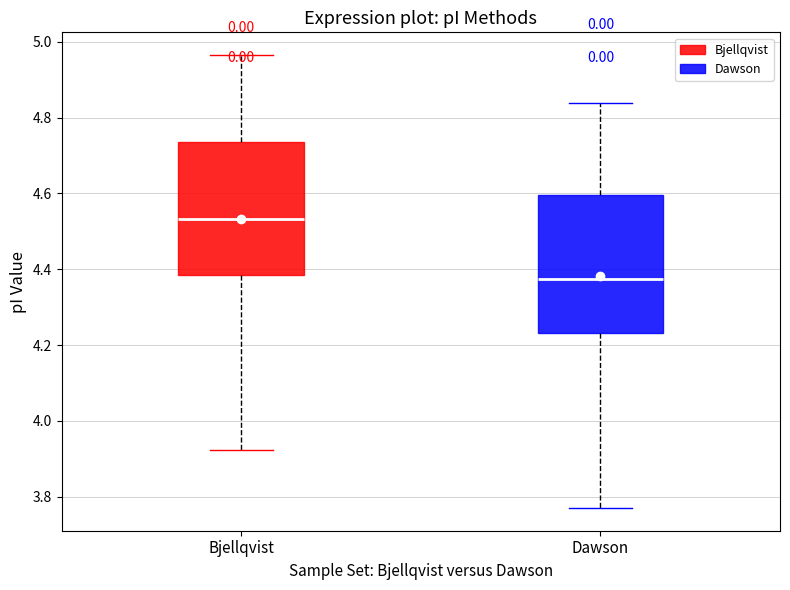

Reading left to right, transcribe this box plot: for each box, give where its median line is, the range the box spans, and where its two whiskers end, as read against the y-axis. The values are not printed on the chart, so give them approximately, as read against the axis.

Bjellqvist: median 4.54, box 4.38 to 4.74, whiskers 3.92 to 4.96
Dawson: median 4.38, box 4.24 to 4.60, whiskers 3.78 to 4.84